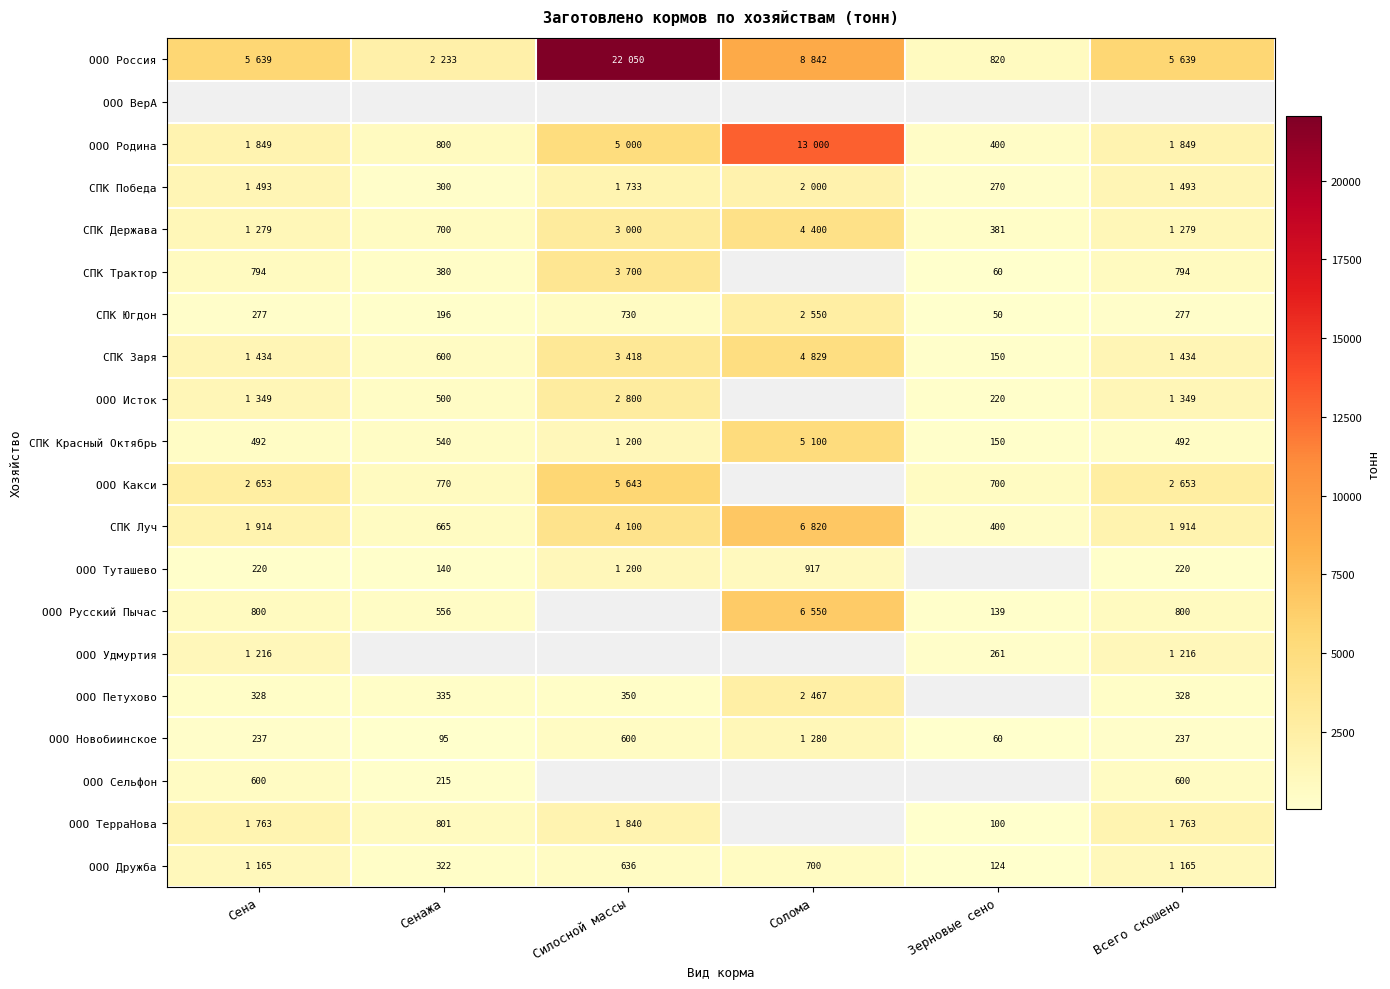

Is it true that ООО Туташево equals 81 at Всего скошено?

False